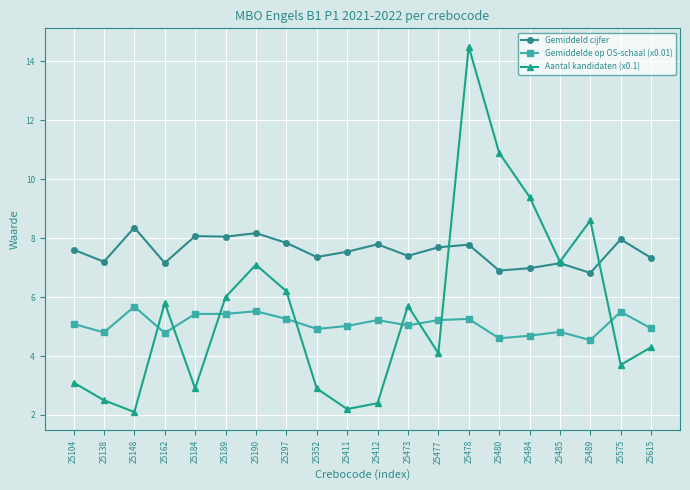

Between 25485 and 25615, which series saw the biggest shift?

Aantal kandidaten (x0.1)